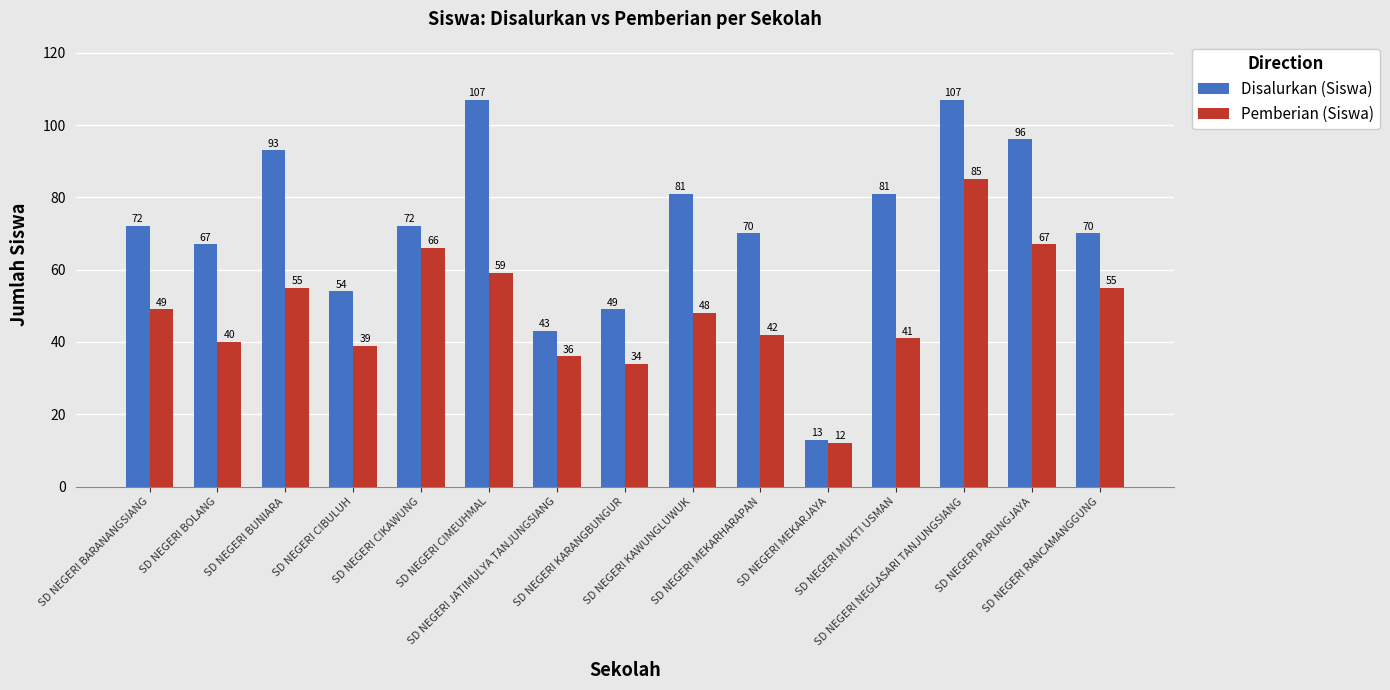

At which label is Disalurkan (Siswa) closest to 60?

SD NEGERI CIBULUH